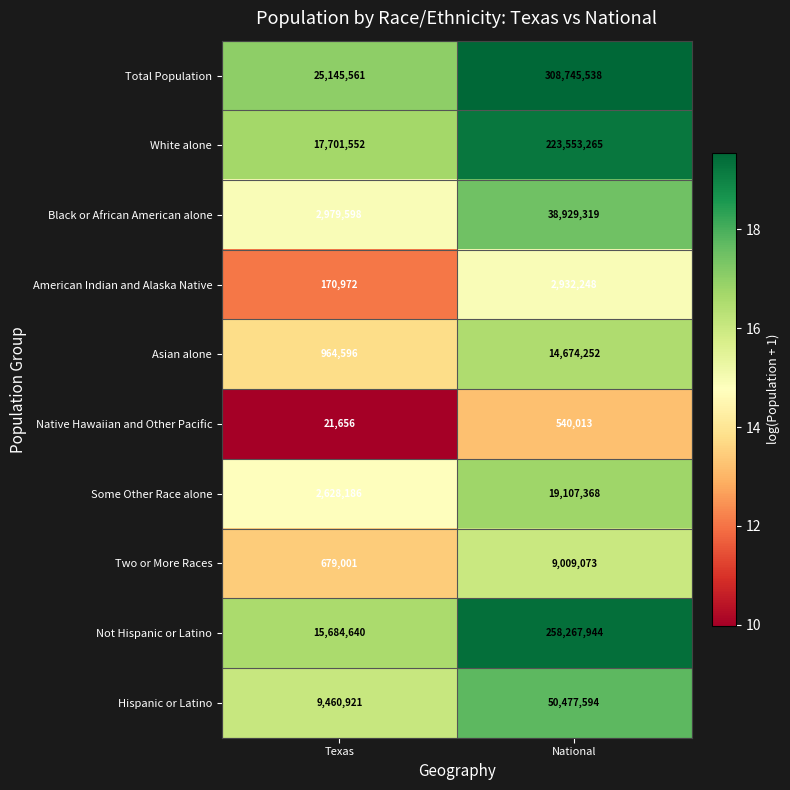

Which series has the largest range (max minus min)?

Total Population